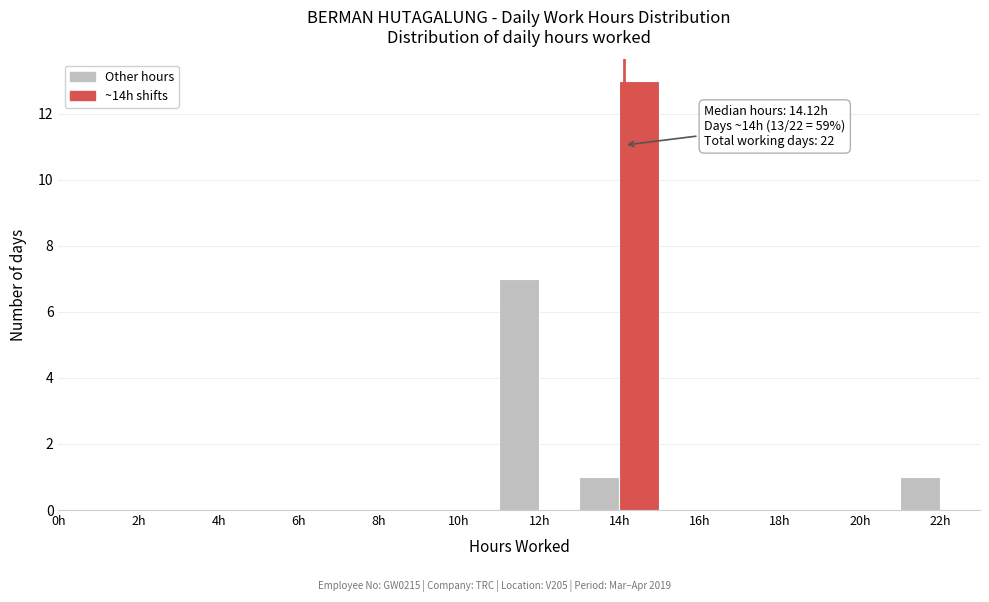

Over which range of the x-axis is the bar tallest?

14 to 15